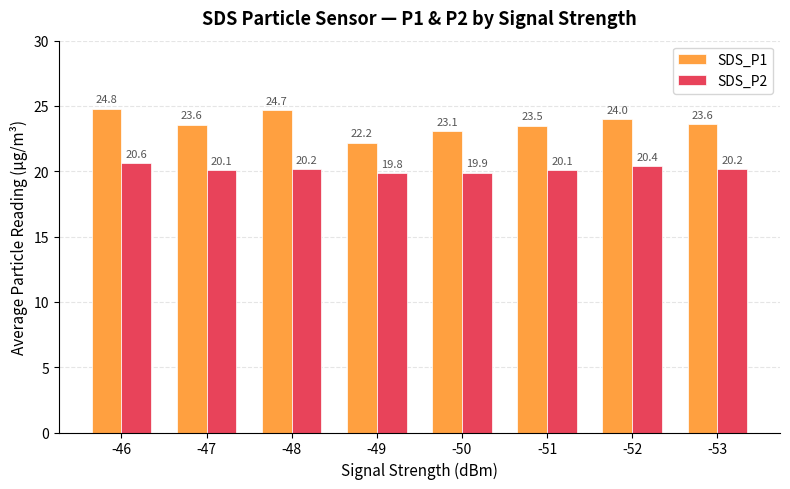

At which category does the chart reach its peak across all series?

-46